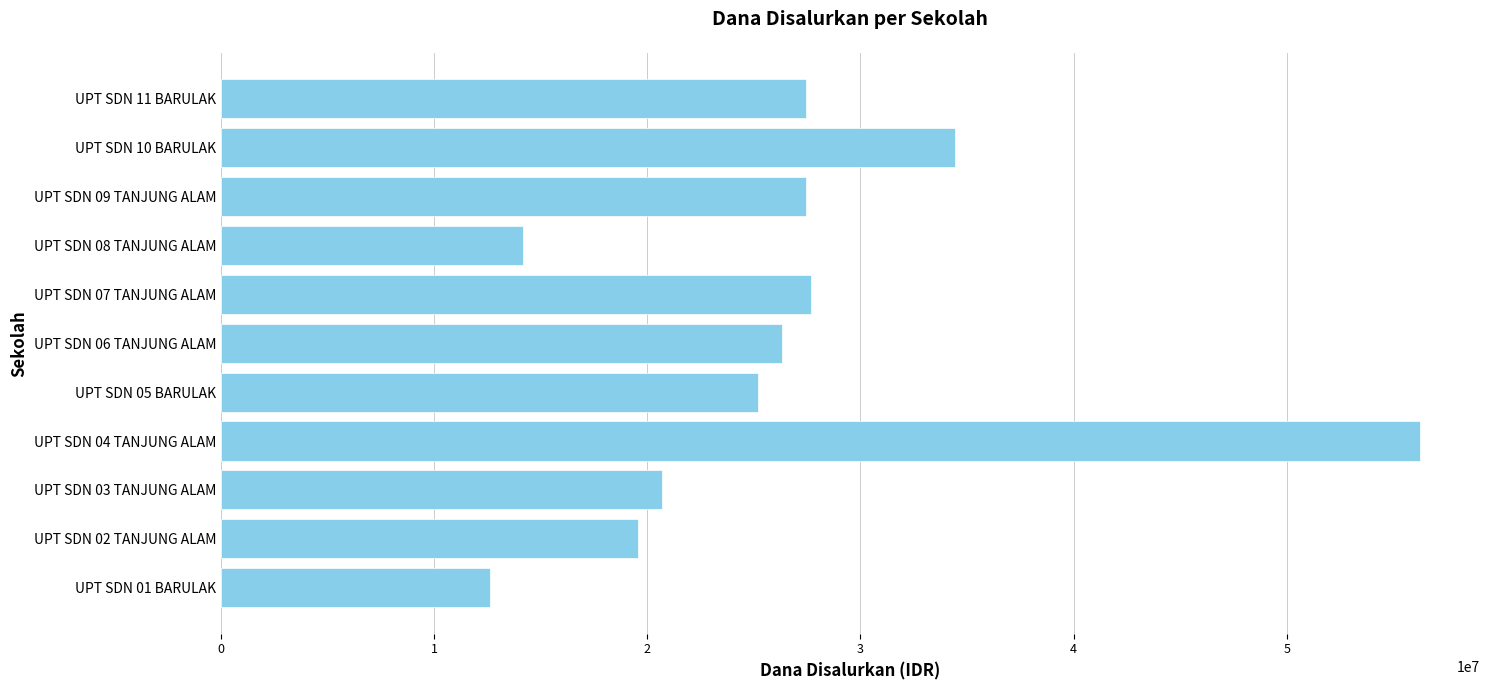

What is the difference between the maximum and minimum values?

43650000